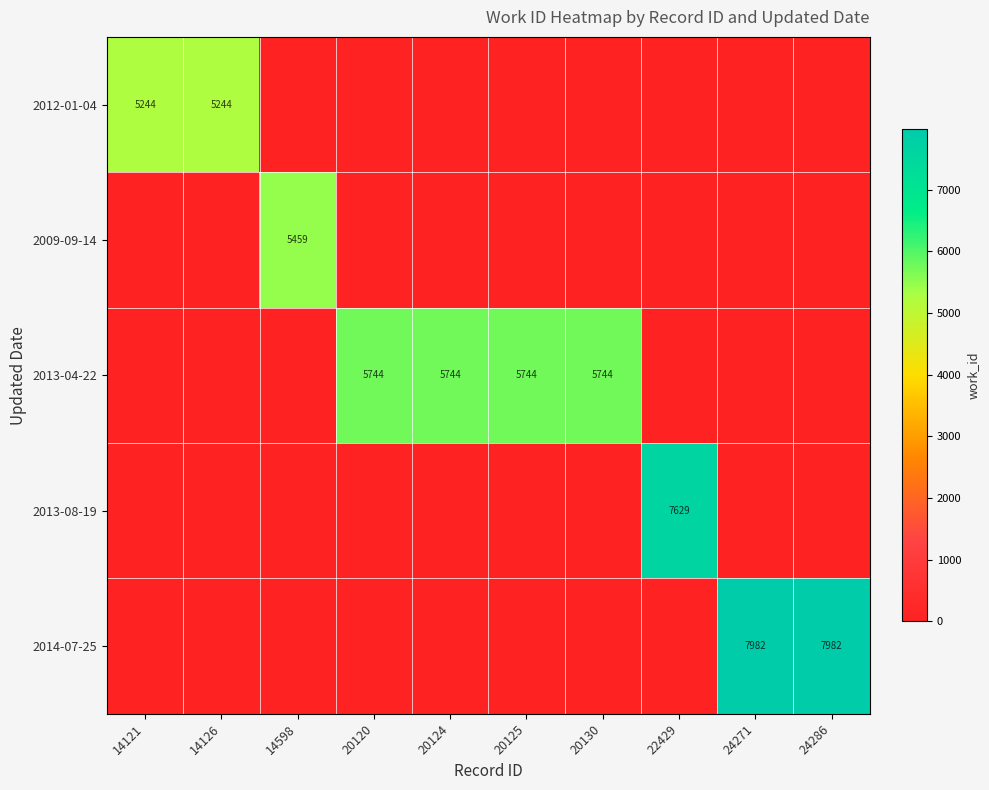

Is it true that 2013-04-22 equals 5744 at 20124?

True